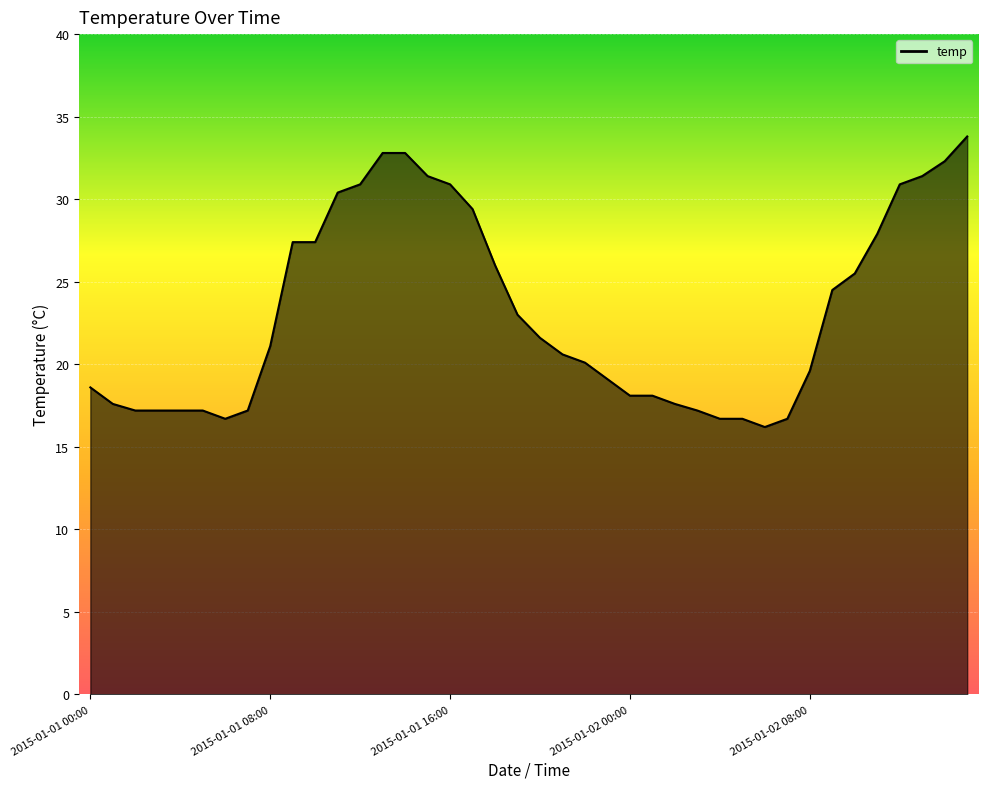

What is the maximum value shown in the chart?

33.8